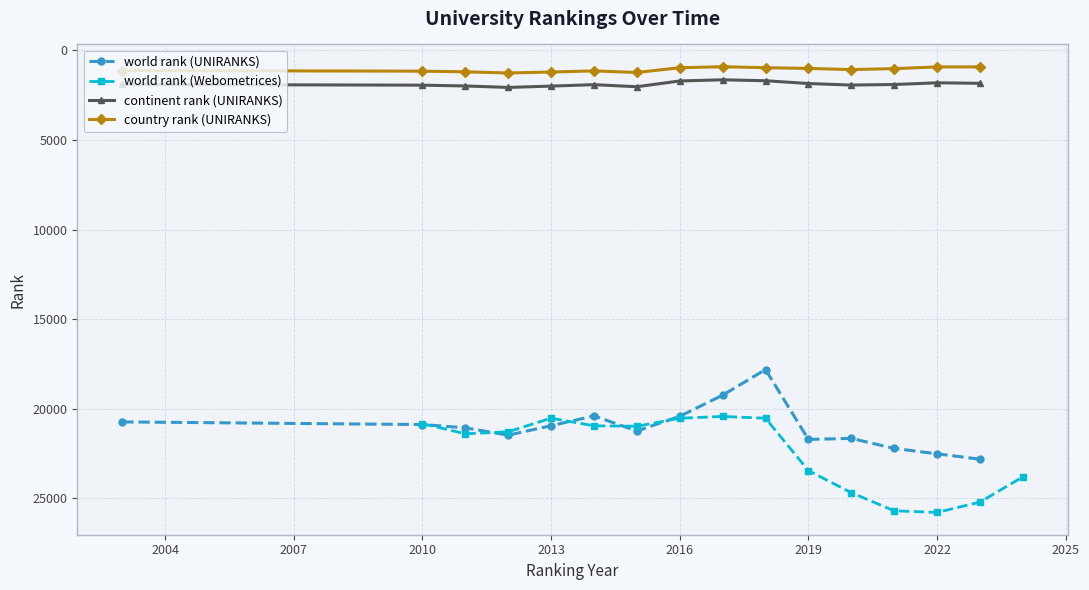

Reading right to left, what are all the values shown in this chart?

world rank (UNIRANKS): 22810	22509	22209	21648	21707	17809	19237	20416	21237	20394	20941	21467	21062	20877	20730
world rank (Webometrices): 23796	25204	25780	25688	24678	23447	20526	20424	20525	20972	20948	20521	21279	21394	20824
continent rank (UNIRANKS): 1840	1812	1907	1938	1852	1696	1644	1709	2030	1916	1996	2070	1988	1943	1904
country rank (UNIRANKS): 925	925	1021	1074	1009	969	915	970	1236	1148	1211	1264	1199	1162	1129